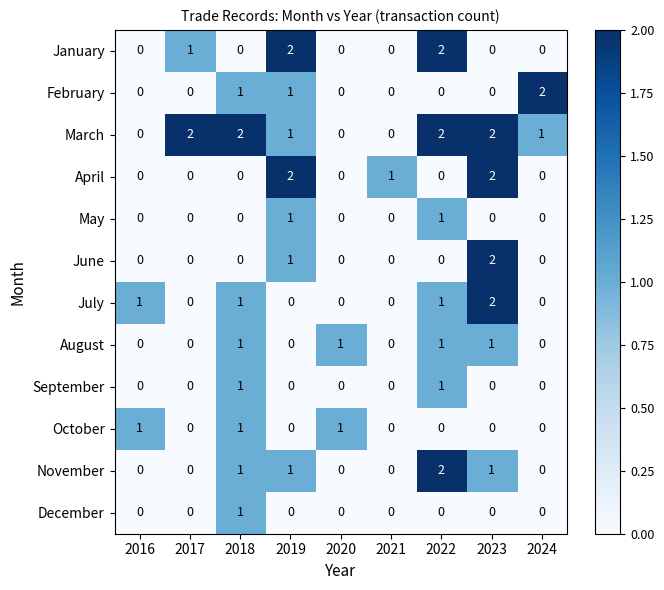

What is the total value across all series at 2022?

10